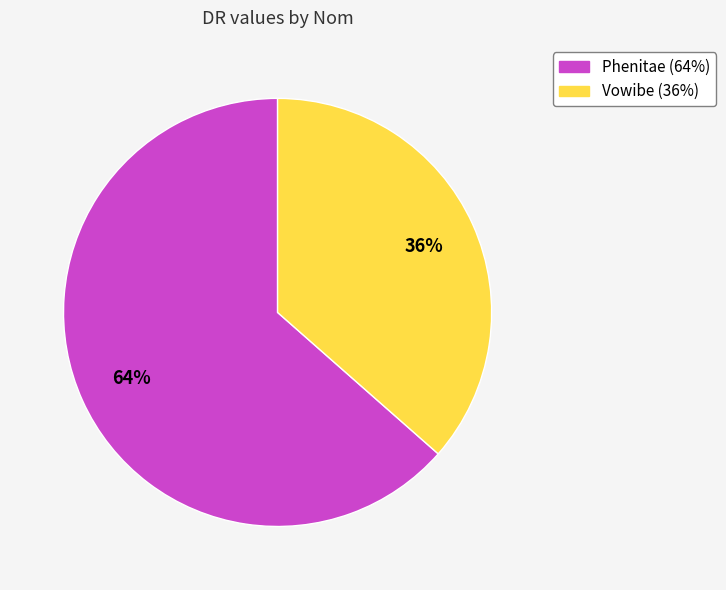

To the nearest percent, what percentage of the pie is Phenitae?

64%